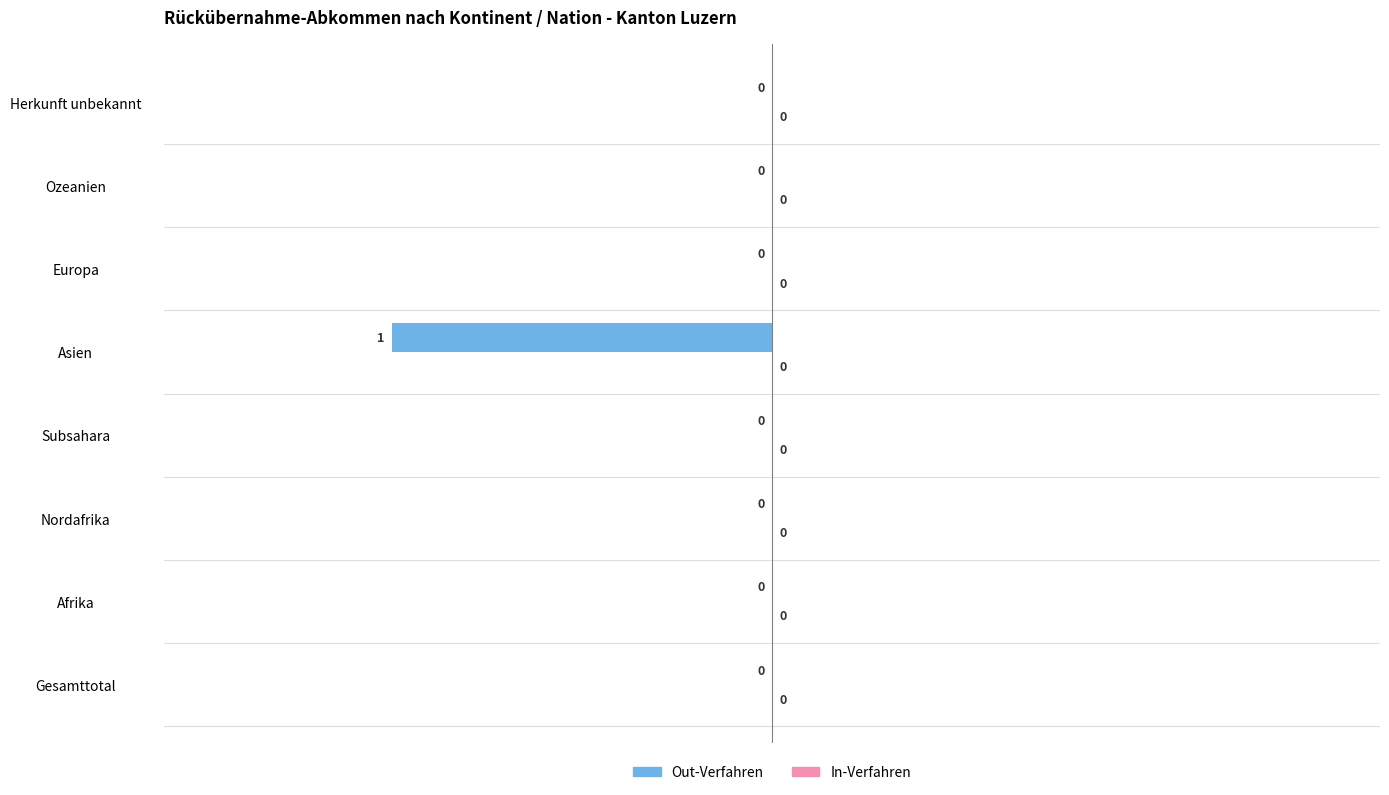

The value at Herkunft unbekannt is 1. True or false?

False